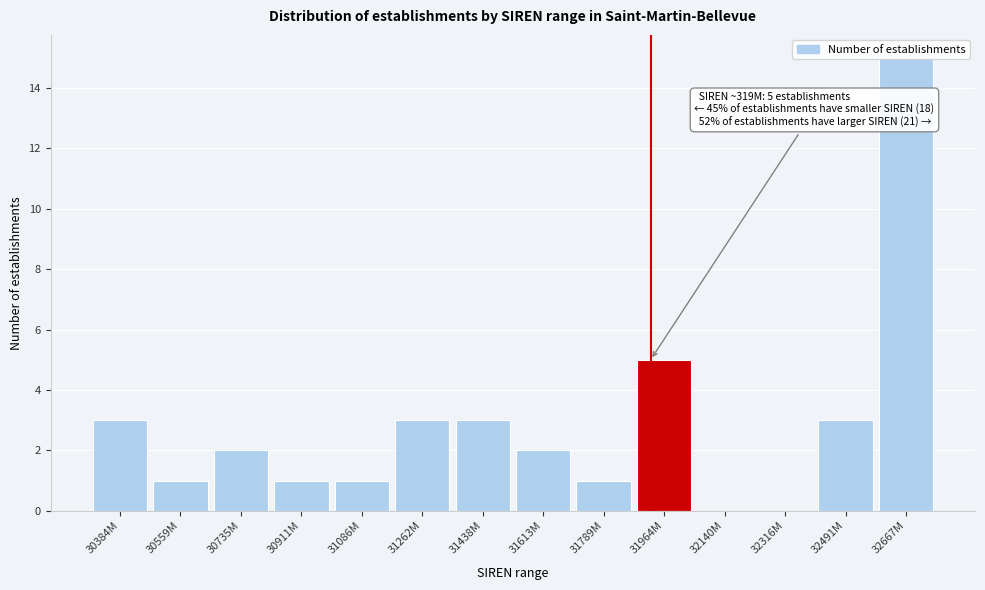

What is the sum of all values?

40